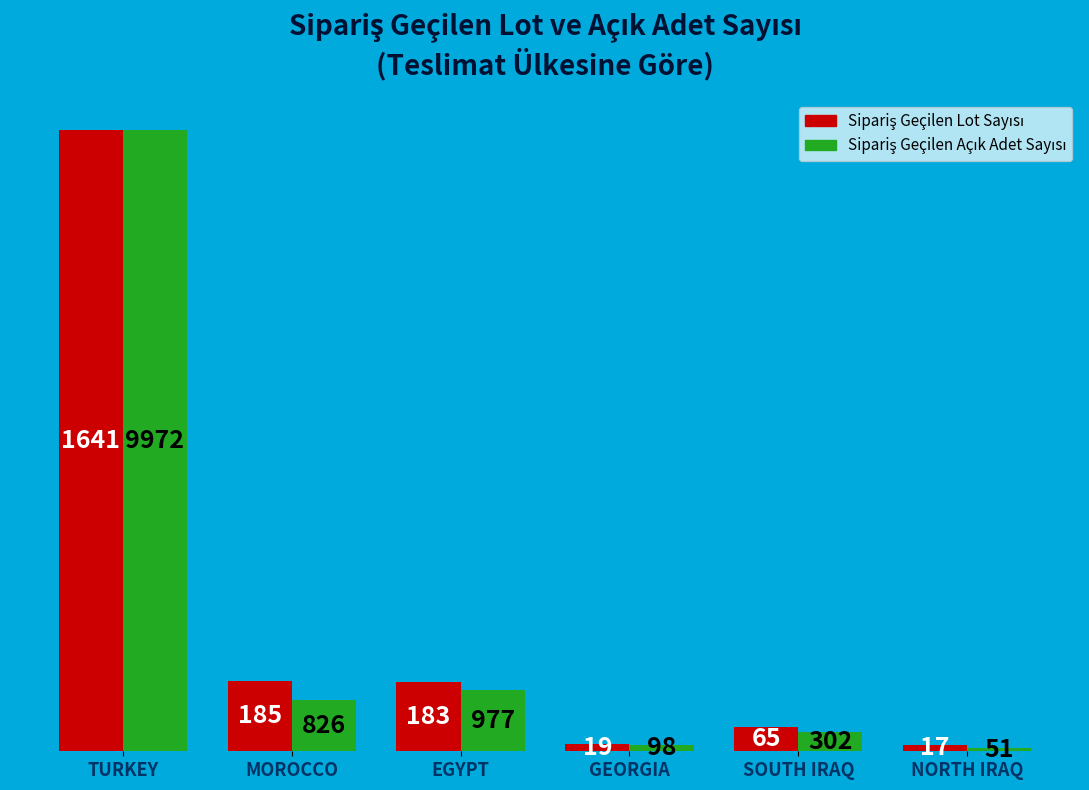

Are the bars grouped side by side (vs. stacked)?

Yes